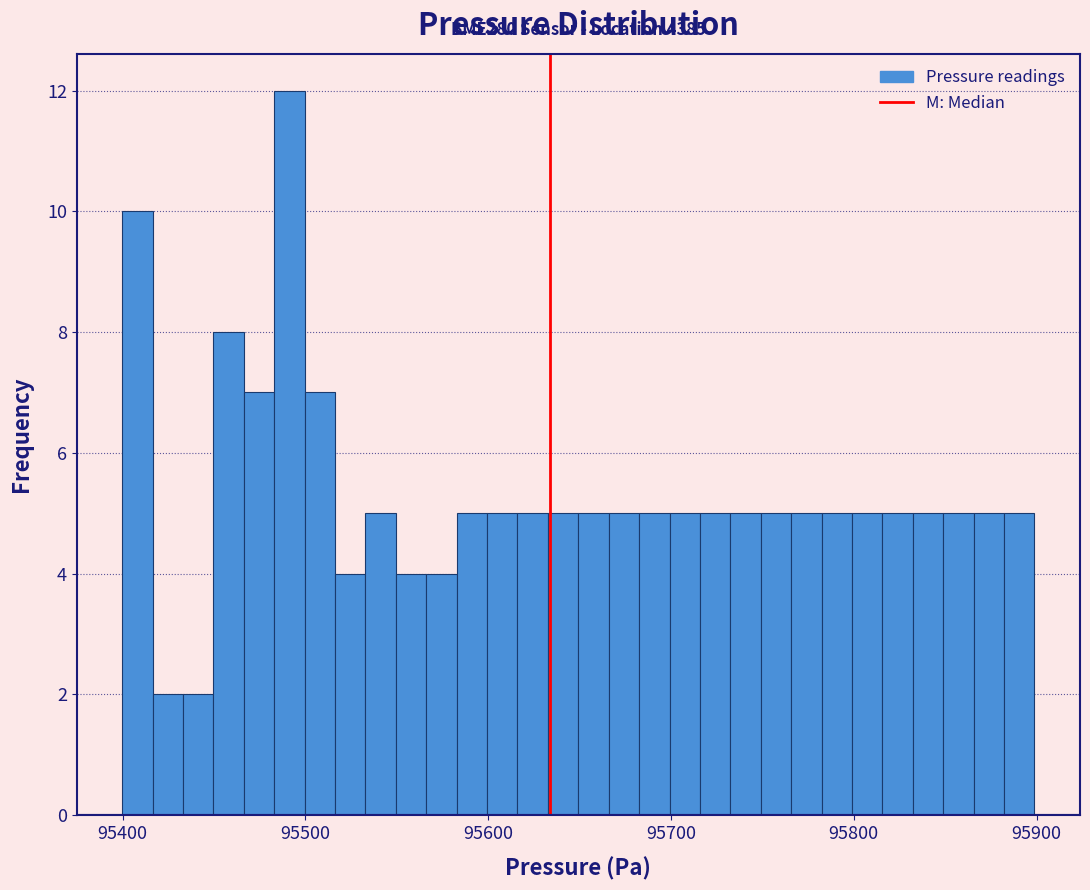

Read against the x-axis, roughly where is the centre of the tallest bar?

95490